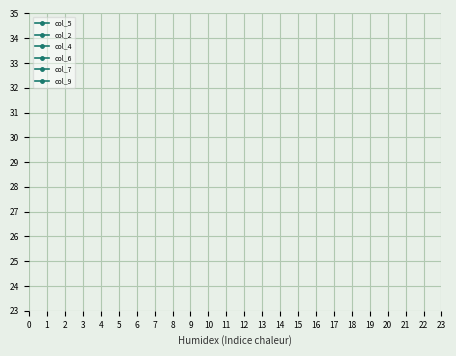

Count the number of data series in this chart.

6